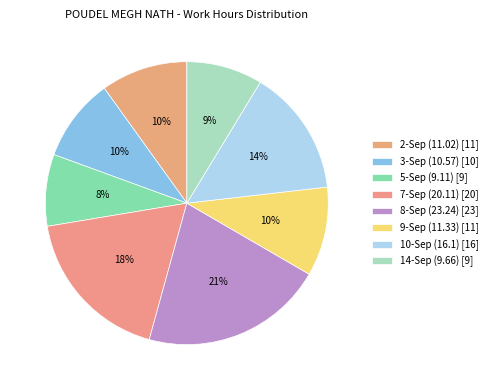

To the nearest percent, what is the combined percentage of 7-Sep (20.11) and 9-Sep (11.33)?

28%